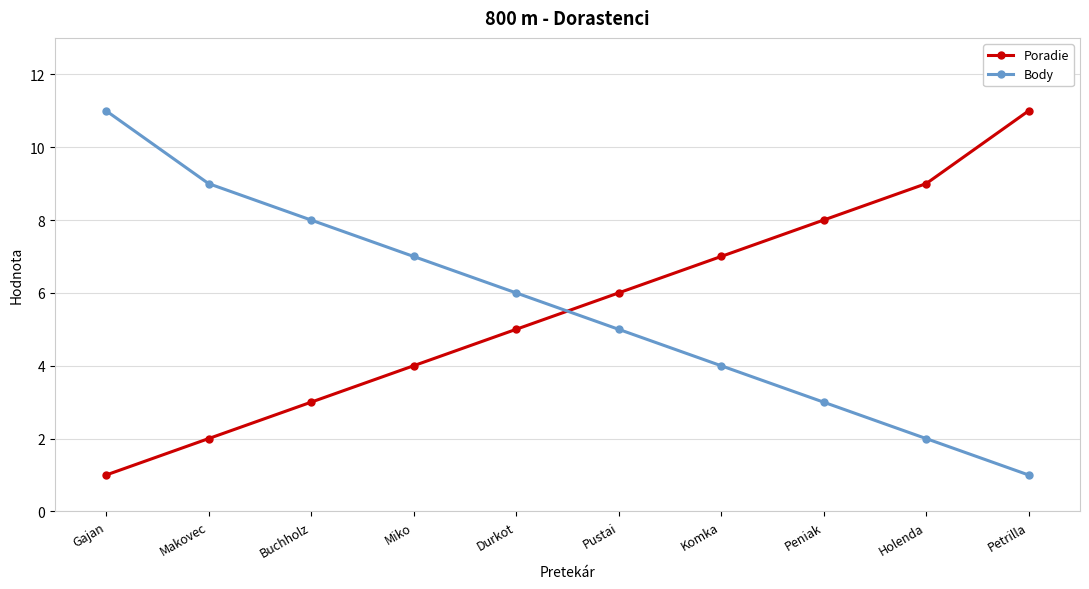

Is the value of Body at Buchholz greater than the value of Poradie at Pustai?

Yes